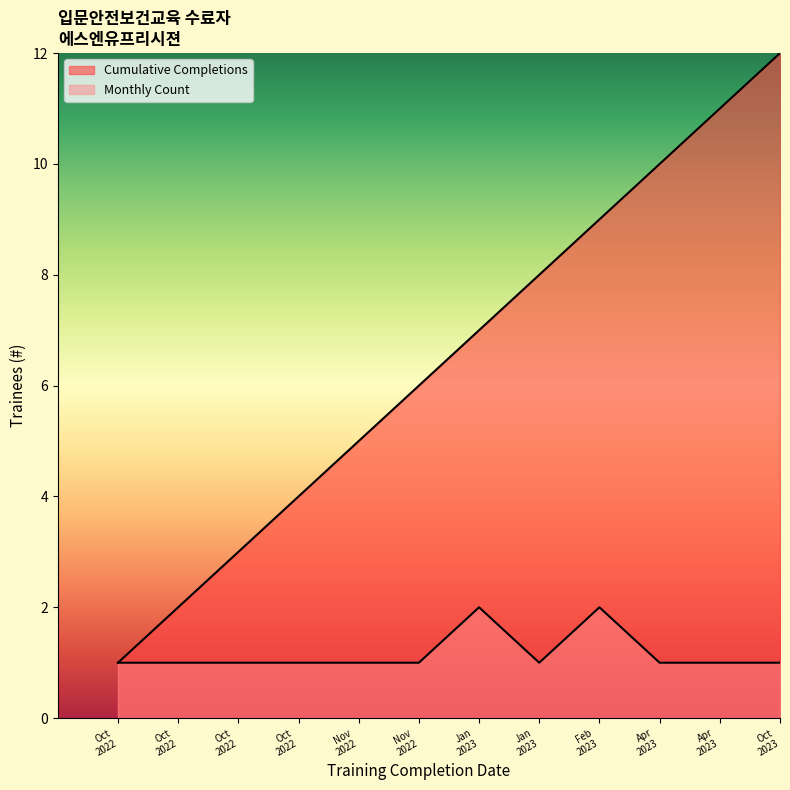

Between Oct 2022 and Oct 2023, which is larger?

Oct 2023